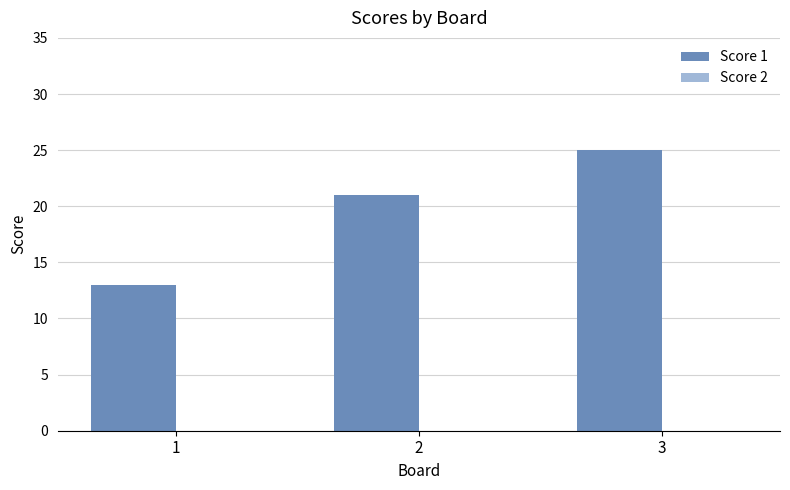

What is the value of the 1st bar from the left?

13